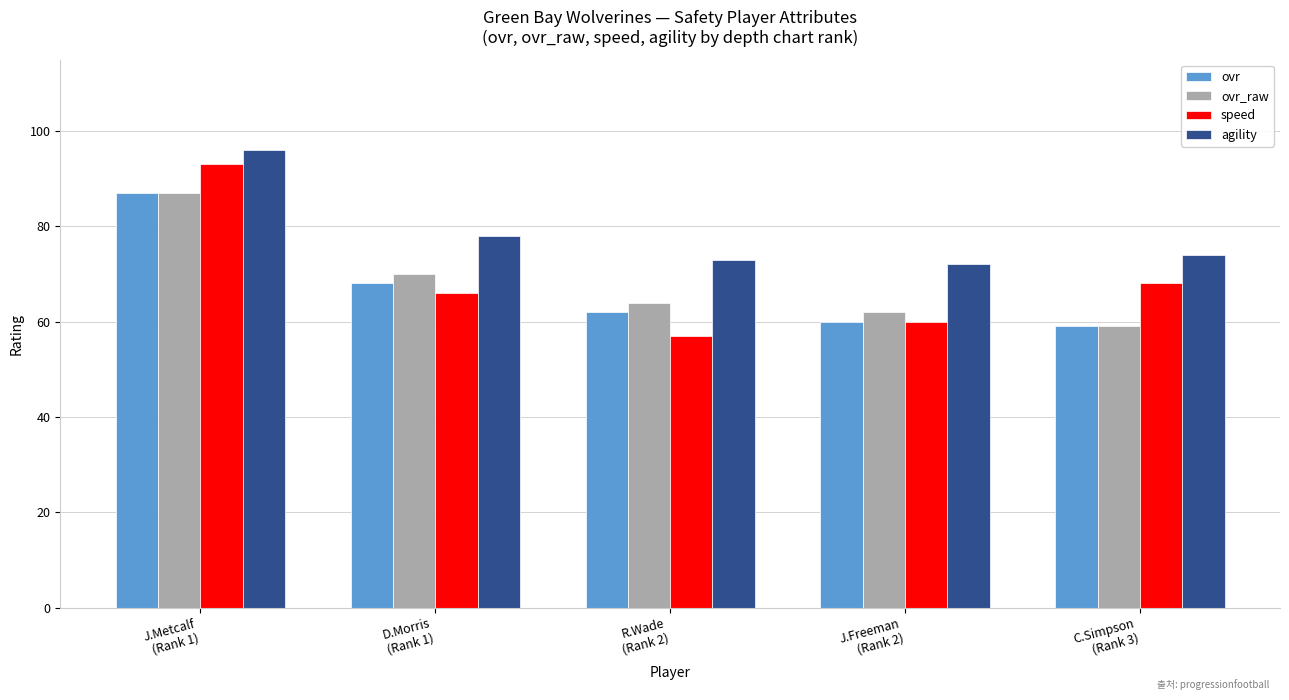

Which series has the largest total across all categories?

agility